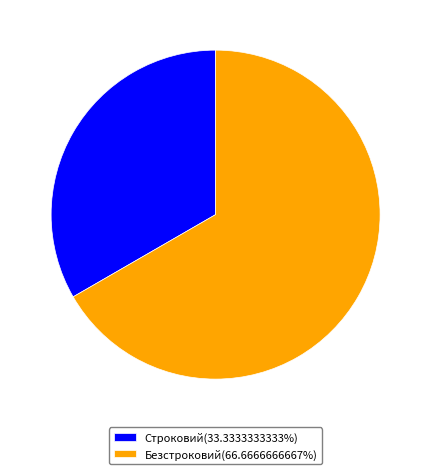

Between Безстроковий and Строковий, which is larger?

Безстроковий